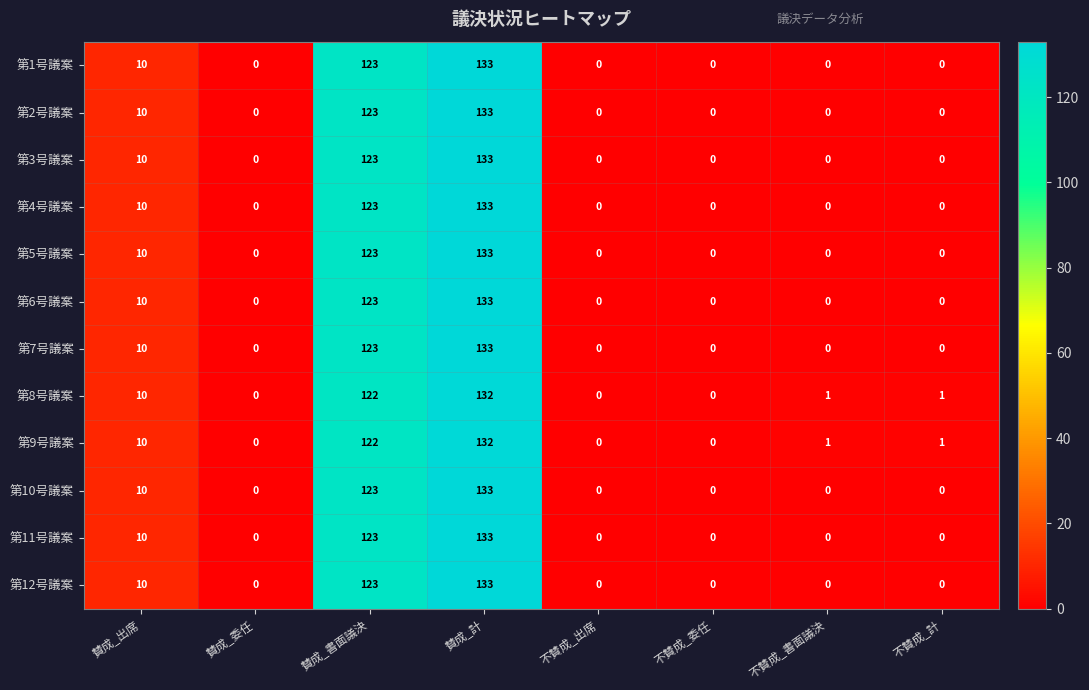

True or false: 第3号議案 has a value of 0 at 賛成_委任.

True